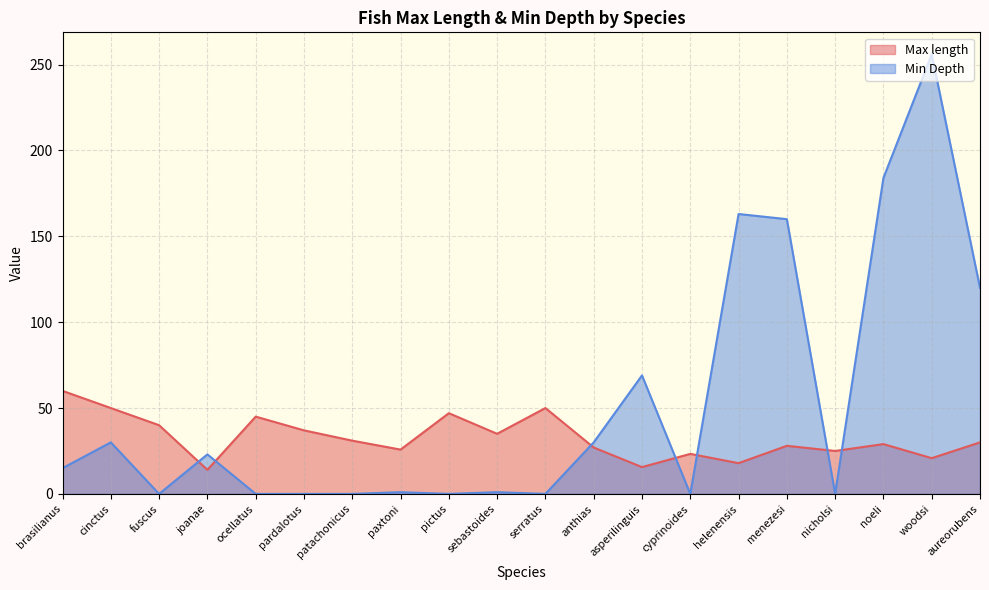

Is the value of Max length at cyprinoides greater than the value of Min Depth at joanae?

Yes